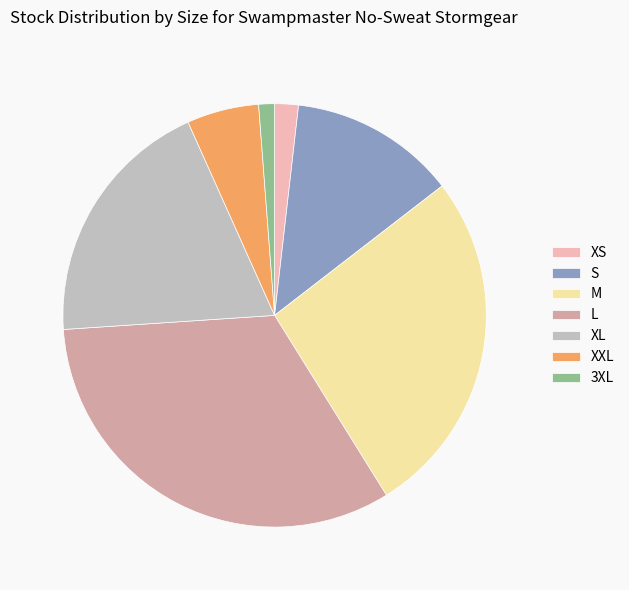

Does L account for over 50% of the chart?

No